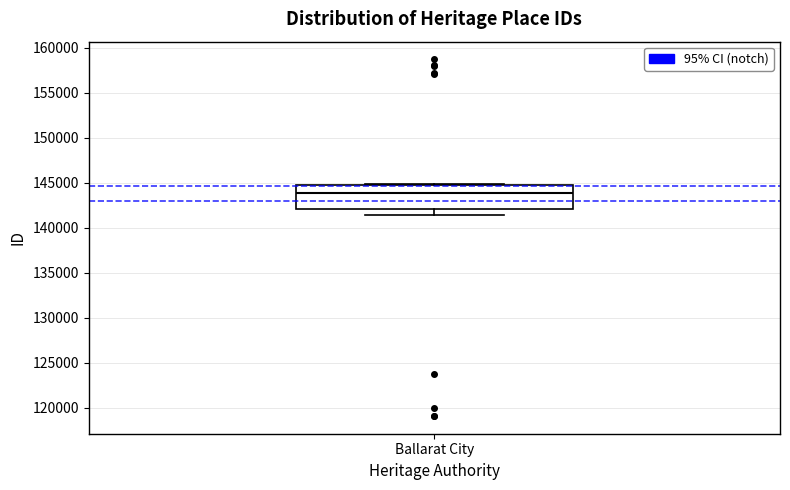

Read this box plot against the y-axis: the position of the median line, the range covered by the box, and the ends of both whiskers. The values are not printed on the chart, so give them approximately, as read against the axis.

median 144000, box 142000 to 144500, whiskers 141500 to 145000